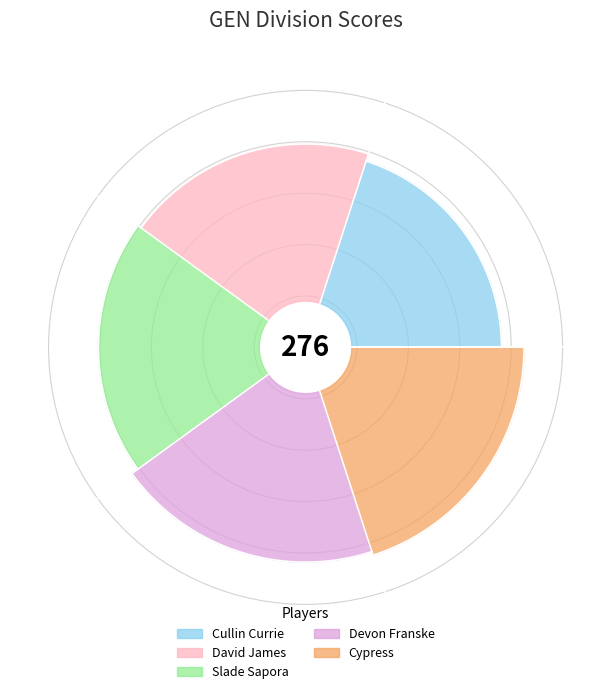

Is it true that Cypress is 21% of the pie?

True